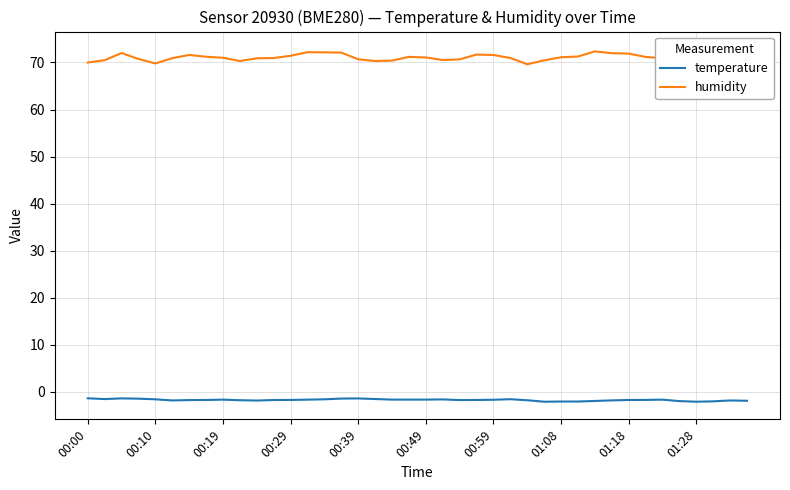

How many interior local valleys does the temperature series have?

6